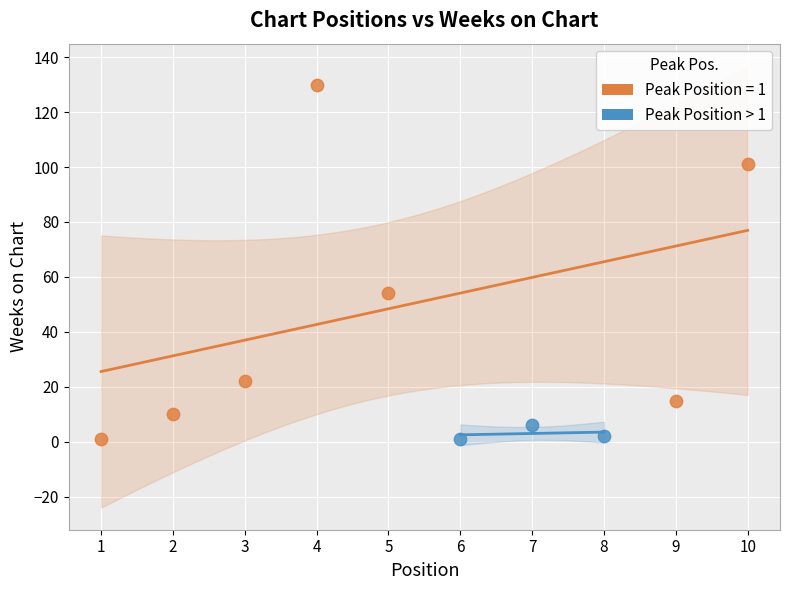

Which series has the widest spread of Y values?

Peak Position = 1